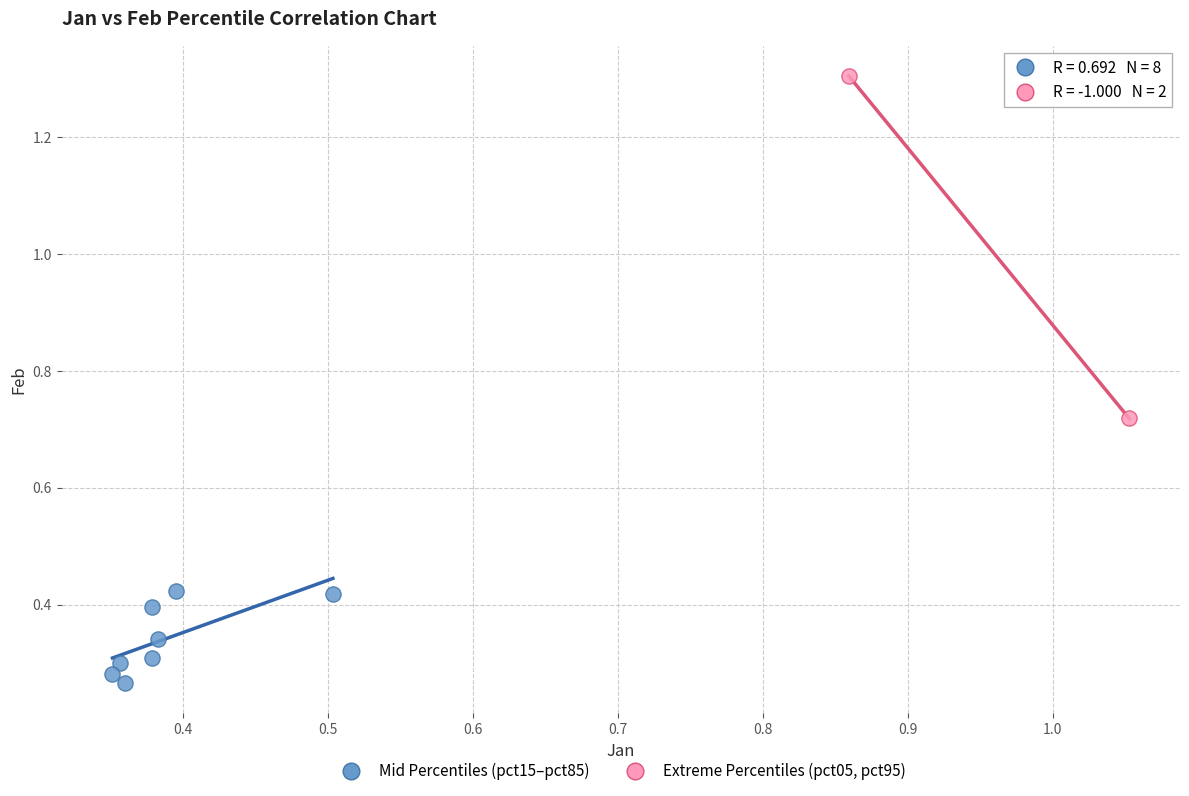

What are all the series names shown in the legend?

Mid Percentiles (pct15–pct85), Extreme Percentiles (pct05, pct95)